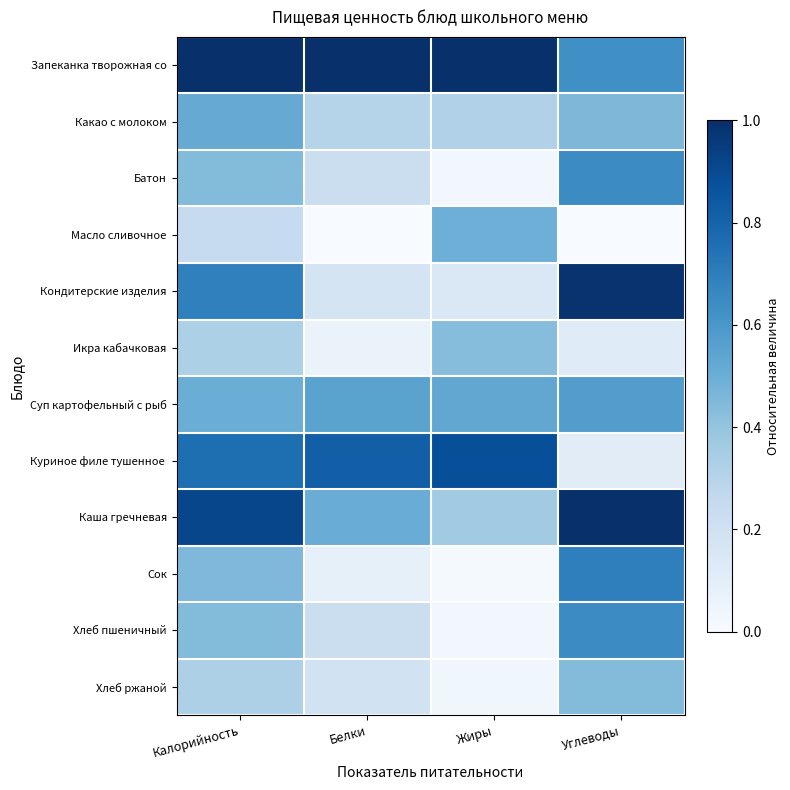

At how many categories does at least one series exceed 0?

4